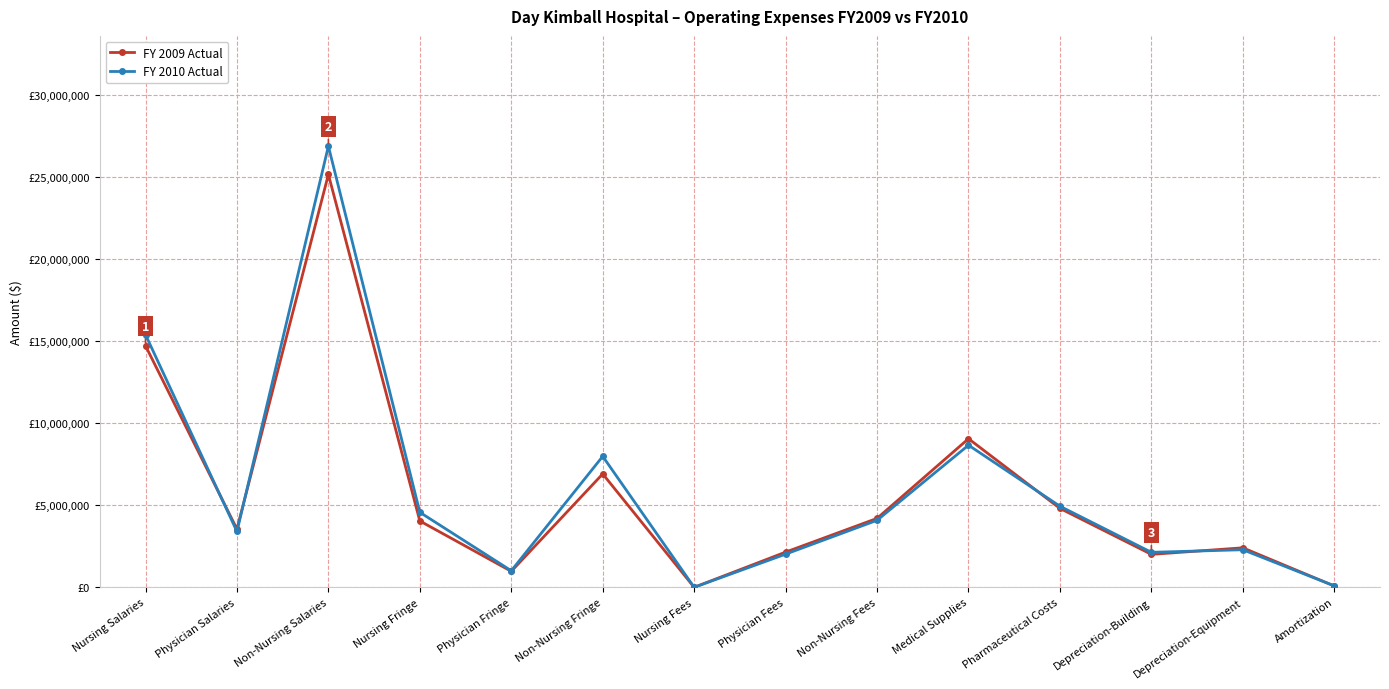

Does the chart have visible grid lines?

Yes